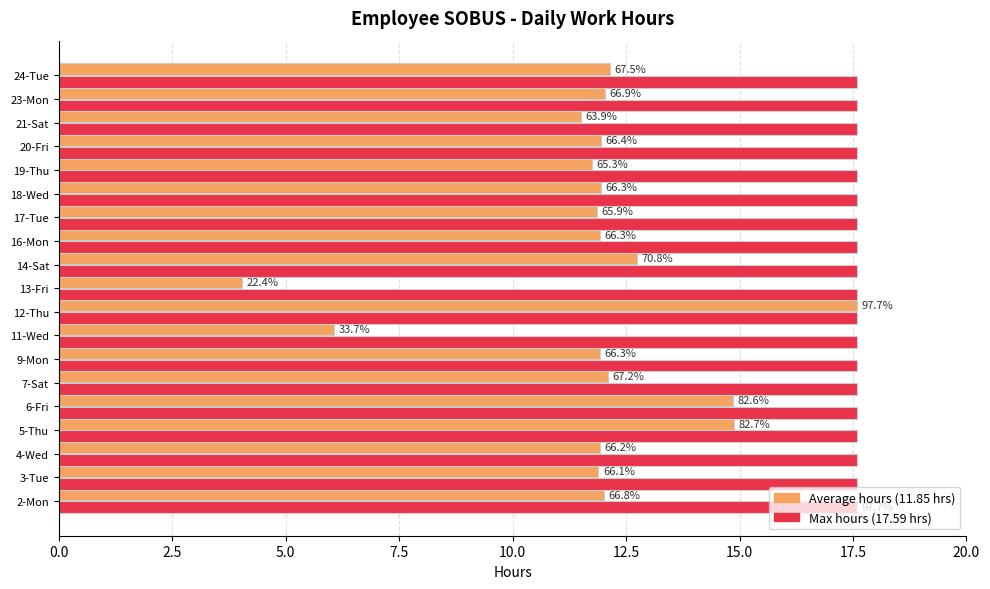

Is it true that Avg hours per day equals 7.1 at 21-Sat?

False